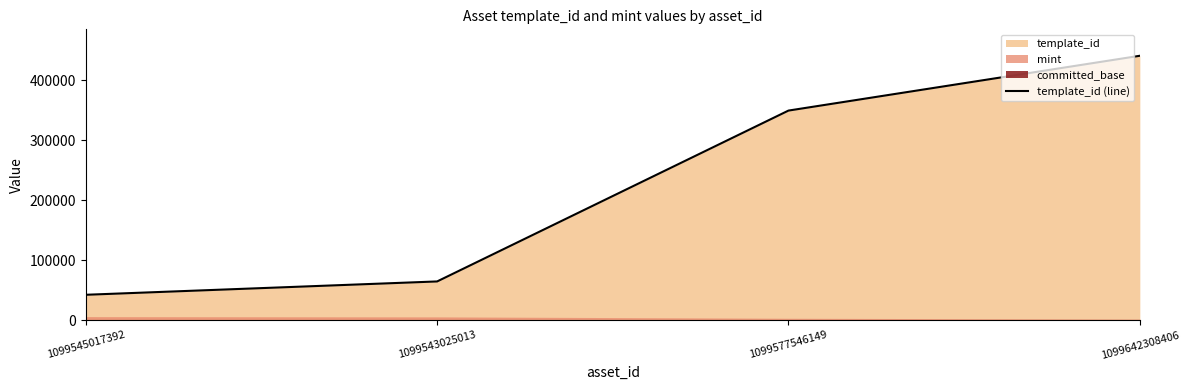

What is the smallest value displayed?

42421